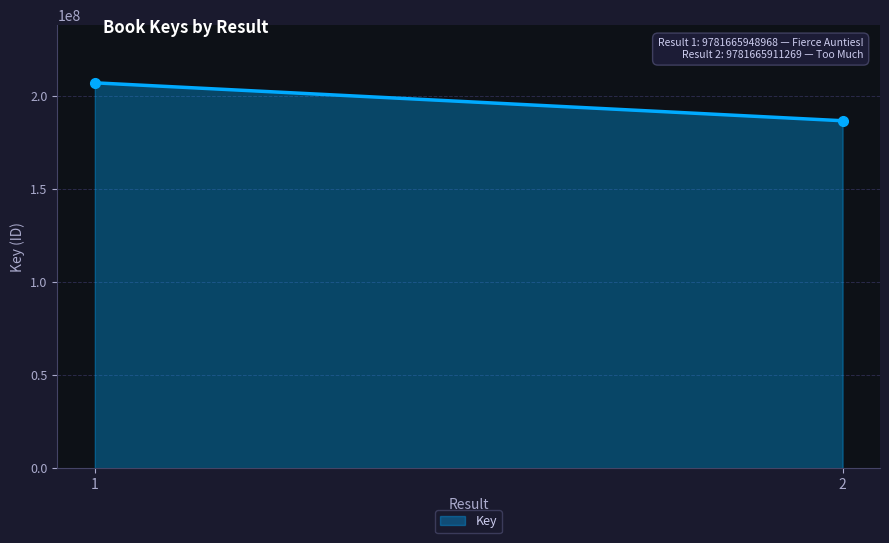

What is the maximum value shown in the chart?

206889078.0